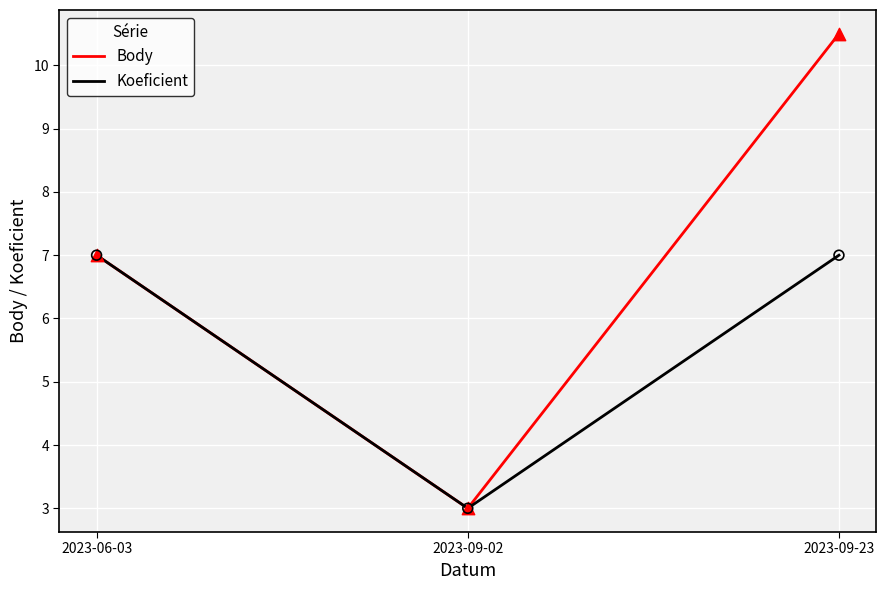

At which category is the sum across all series the highest?

2023-09-23